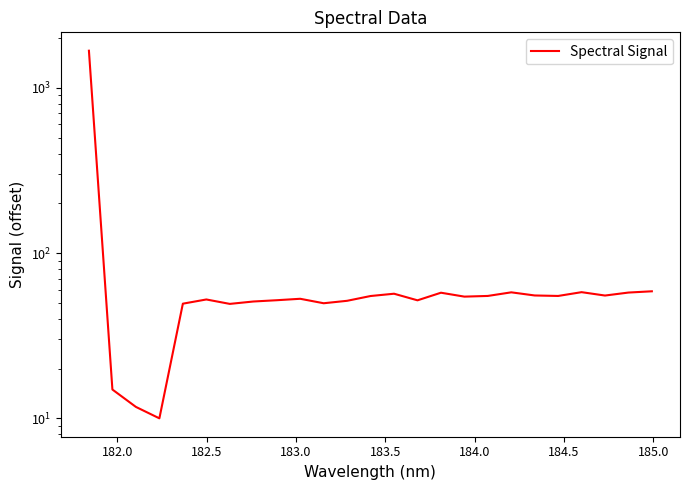

How many lines are shown in the chart?

1